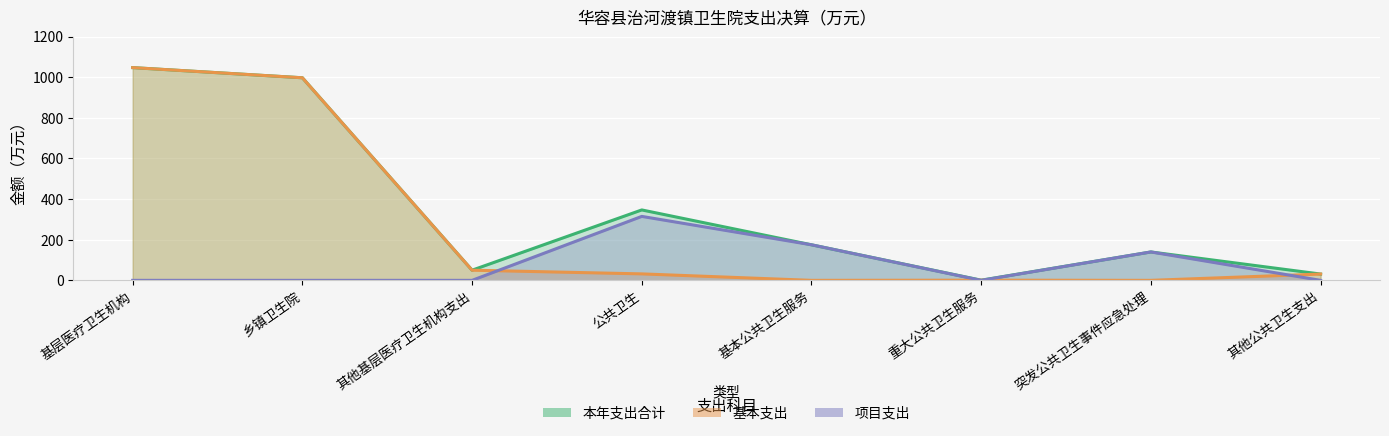

True or false: 项目支出 has more than 2 points higher than both neighbors.

False